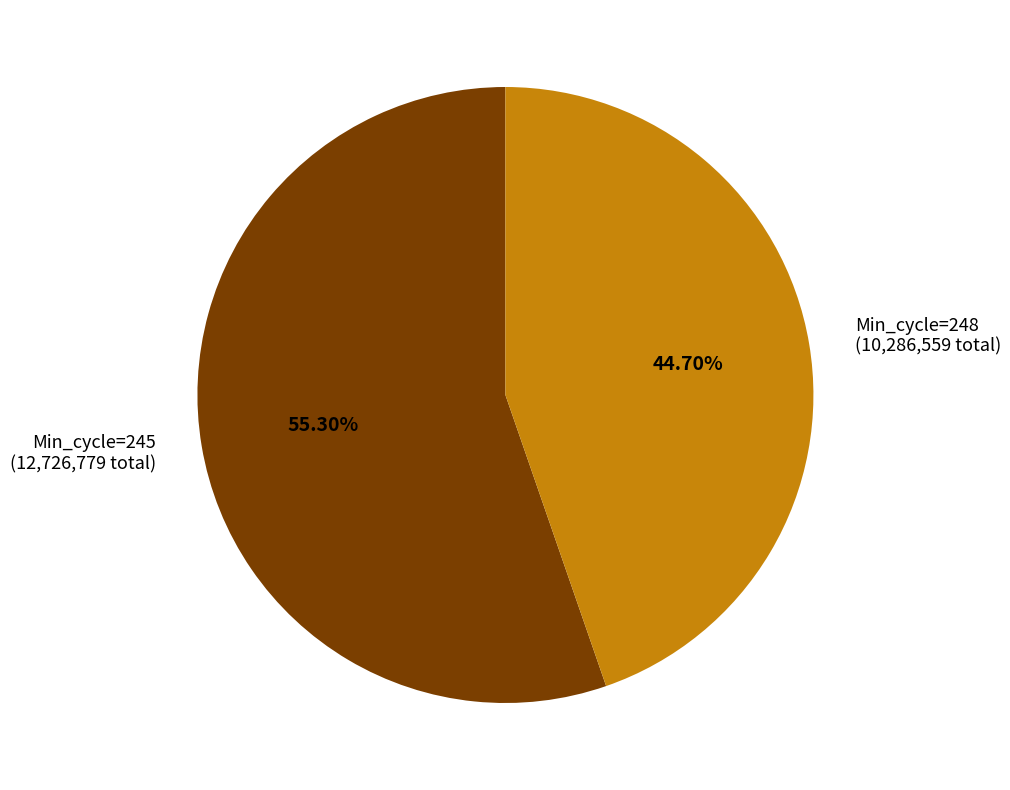

Combined, do Min_cycle=248 (10,286,559 total) and Min_cycle=245 (12,726,779 total) account for over 50%?

Yes